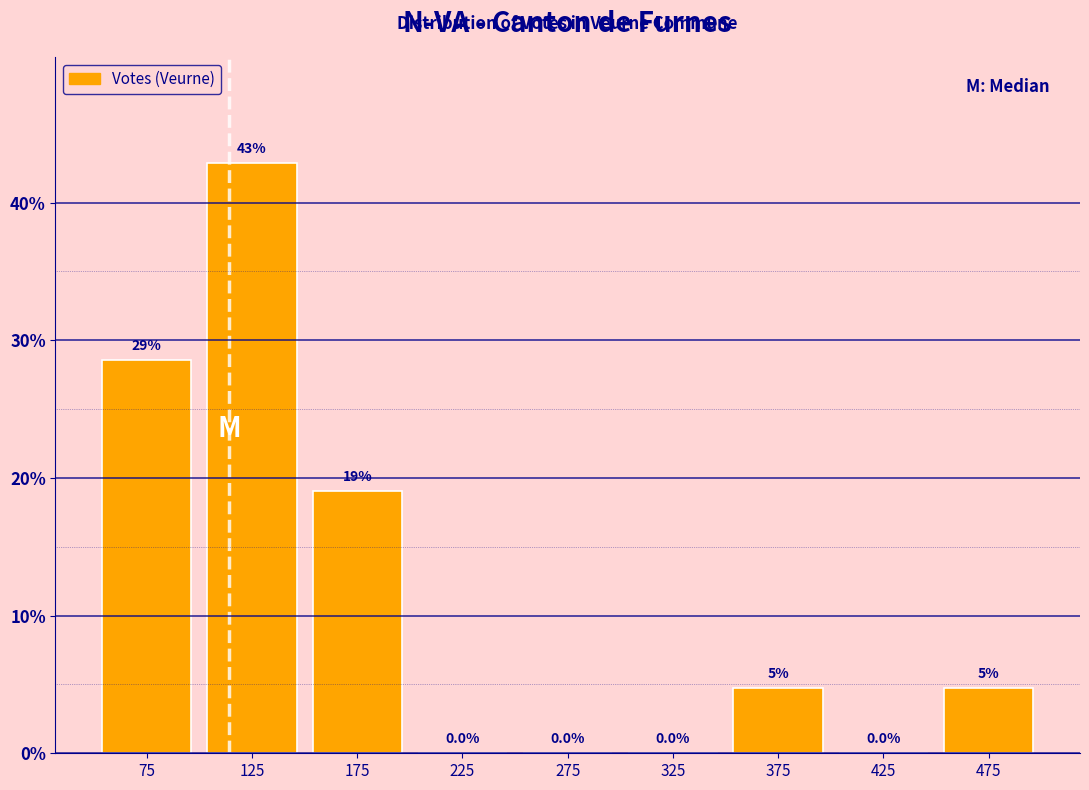

Over which range of the x-axis is the bar tallest?

100 to 150